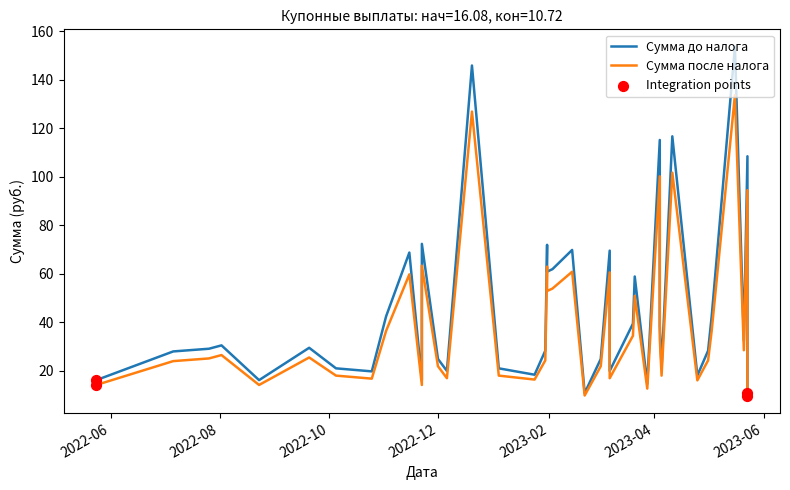

At how many categories does at least one series exceed 13?

38